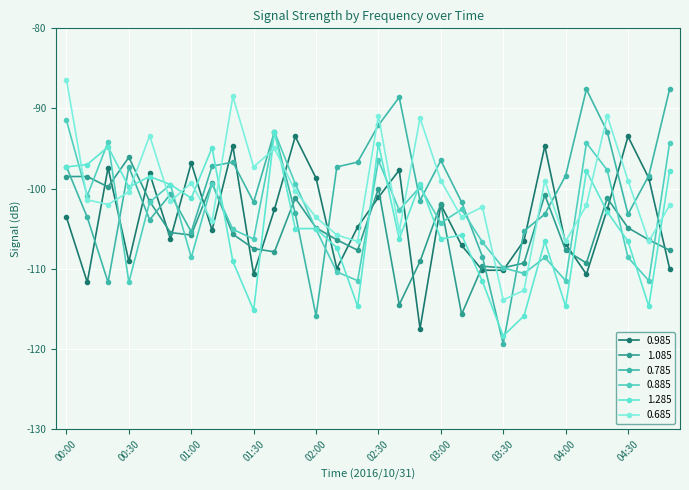

Which series has the largest total across all categories?

0.785